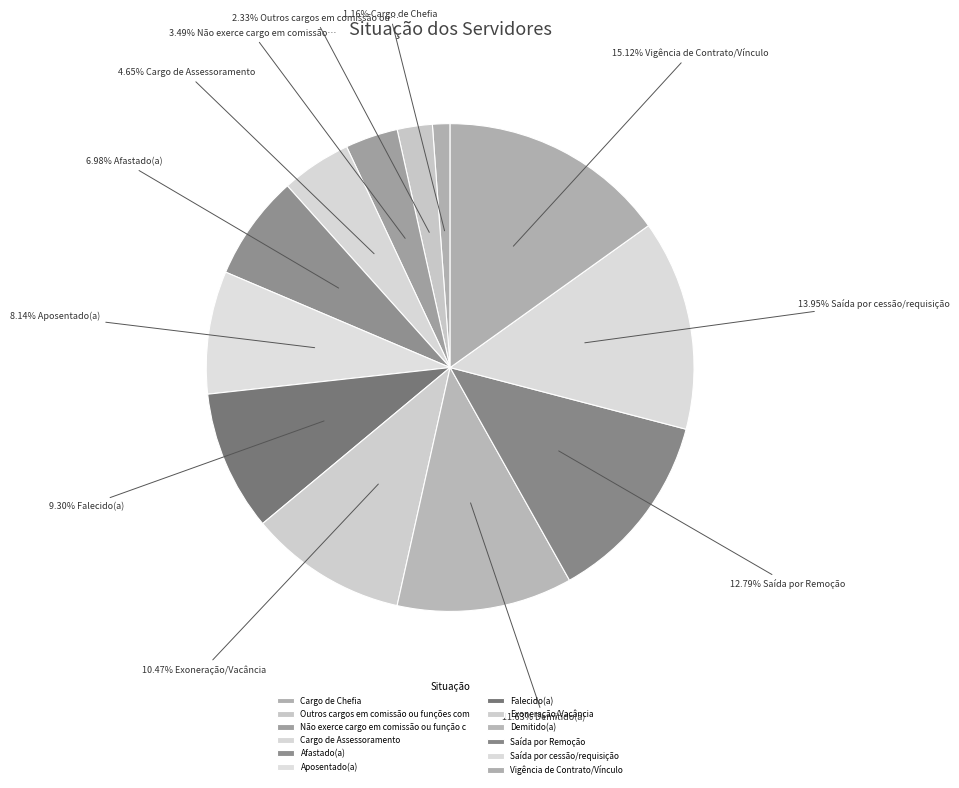

To the nearest percent, what is the combined percentage of Cargo de Chefia and Vigência de Contrato/Vínculo?

16%